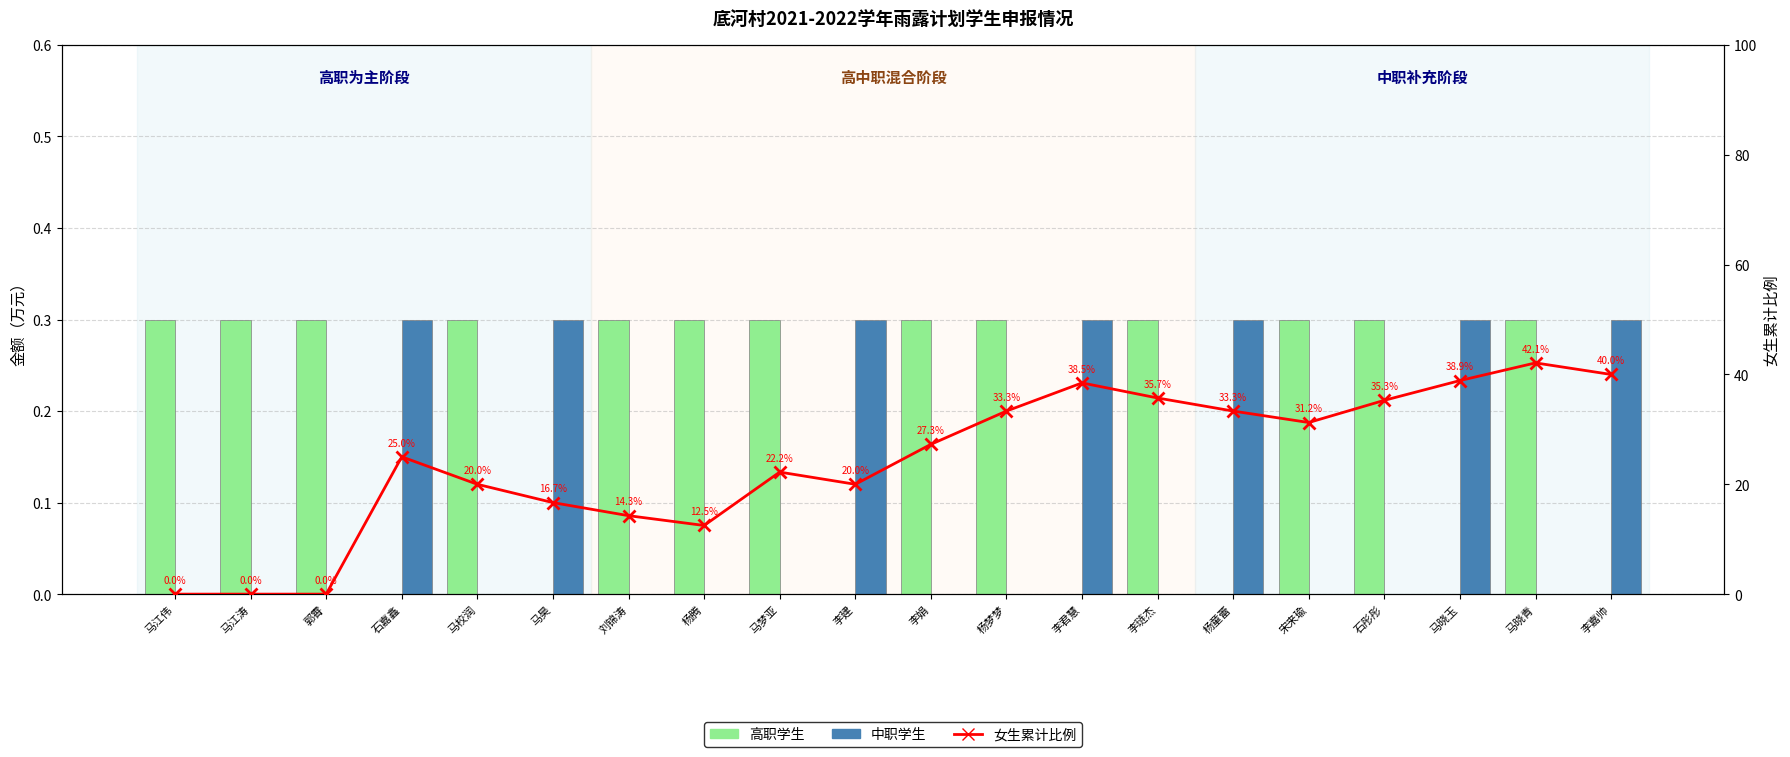

At 李琏杰, list the series in order from smallest to largest.

中职学生, 高职学生, 女生累计比例